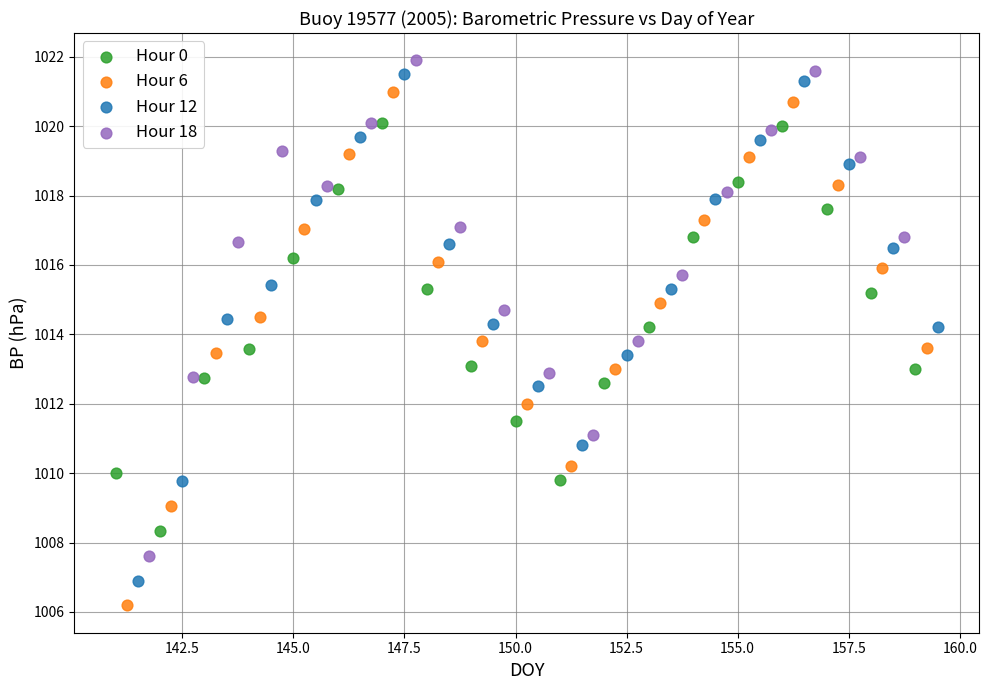

Which series has the largest Y range (max minus min)?

Hour 6